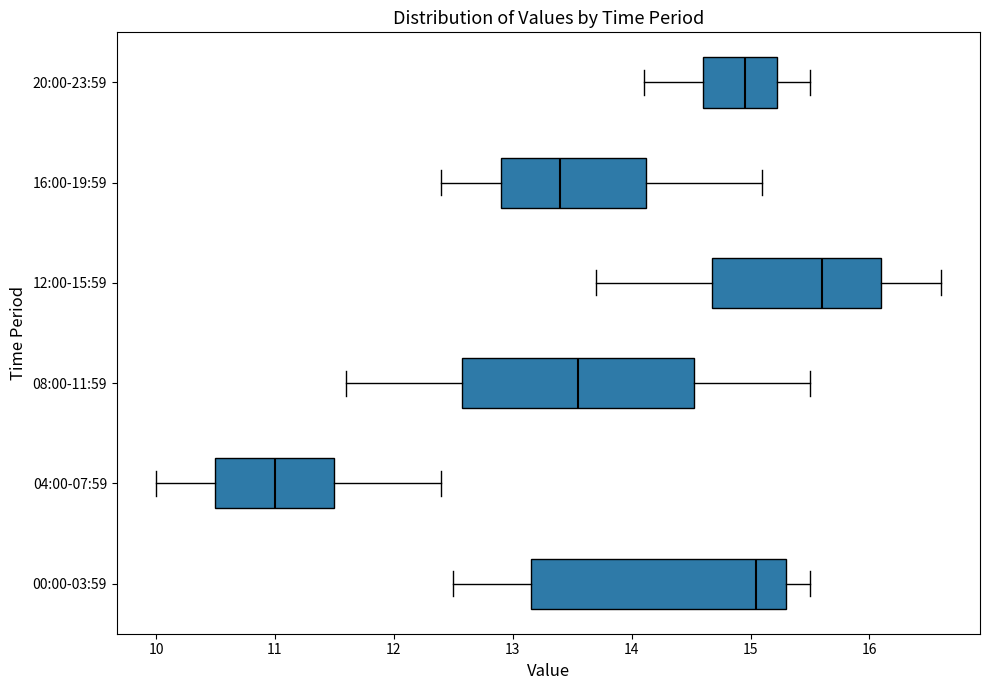

Reading bottom to top, read every box against the x-axis: the position of its median line, the range the box covers, and the ends of its whiskers. The values are not printed on the chart, so give them approximately, as read against the axis.

00:00-03:59: median 15.1, box 13.2 to 15.3, whiskers 12.5 to 15.5
04:00-07:59: median 11.0, box 10.5 to 11.5, whiskers 10.0 to 12.4
08:00-11:59: median 13.6, box 12.6 to 14.5, whiskers 11.6 to 15.5
12:00-15:59: median 15.6, box 14.7 to 16.1, whiskers 13.7 to 16.6
16:00-19:59: median 13.4, box 12.9 to 14.1, whiskers 12.4 to 15.1
20:00-23:59: median 15.0, box 14.6 to 15.2, whiskers 14.1 to 15.5